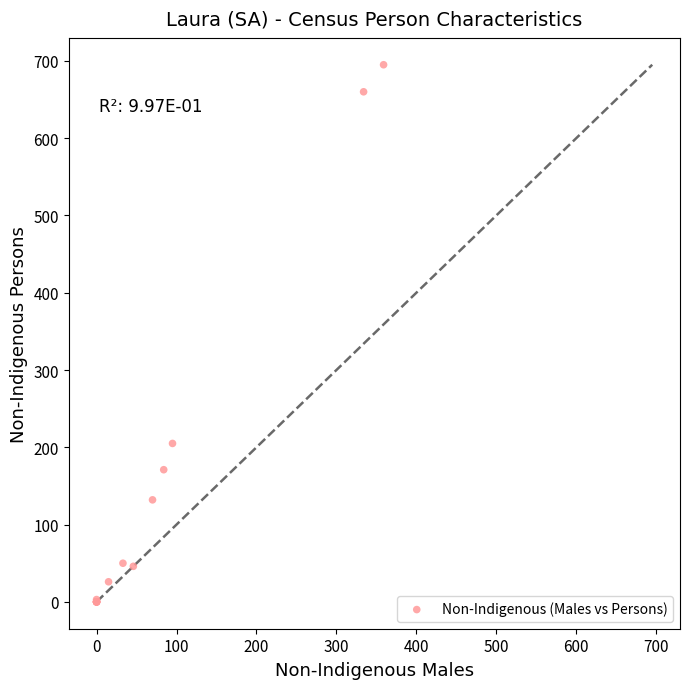

What Y value in the scatter plot is closest to 347?

205